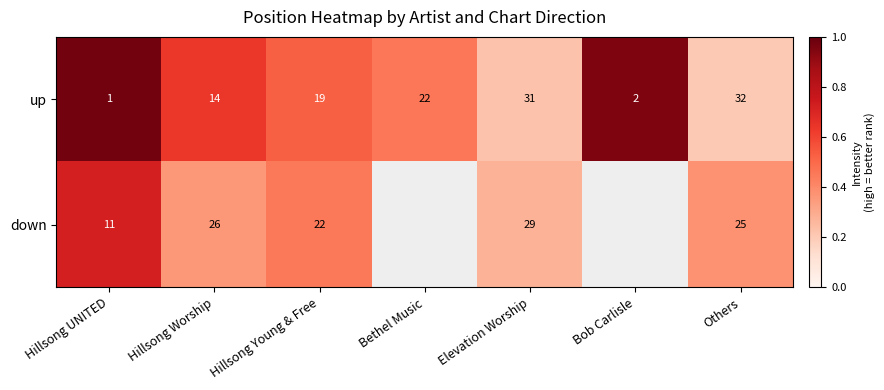

Is the value of up at Hillsong UNITED greater than the value of down at Hillsong Young & Free?

No